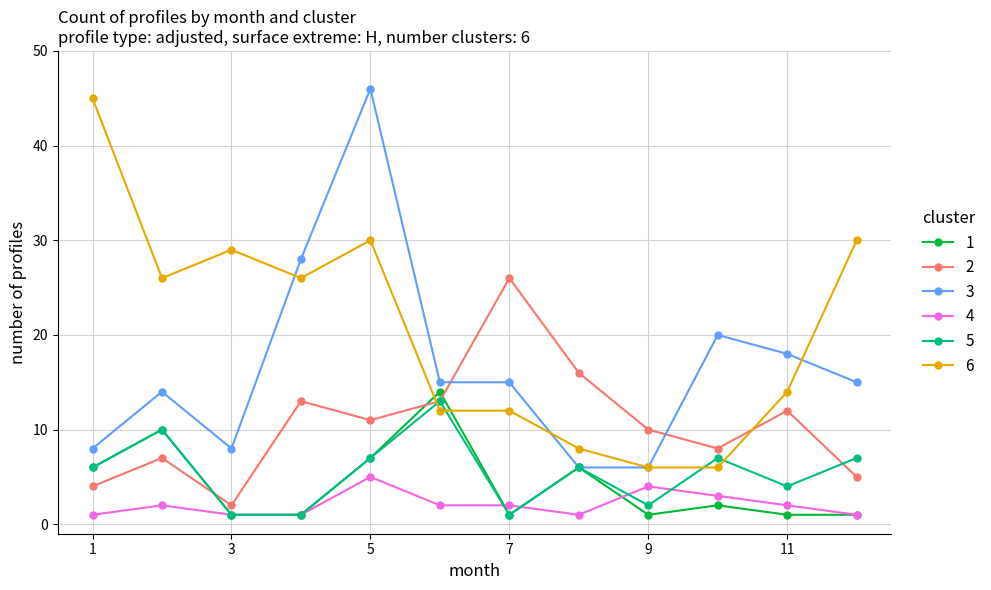

What is the difference between the maximum and minimum values in the 5 series?

12